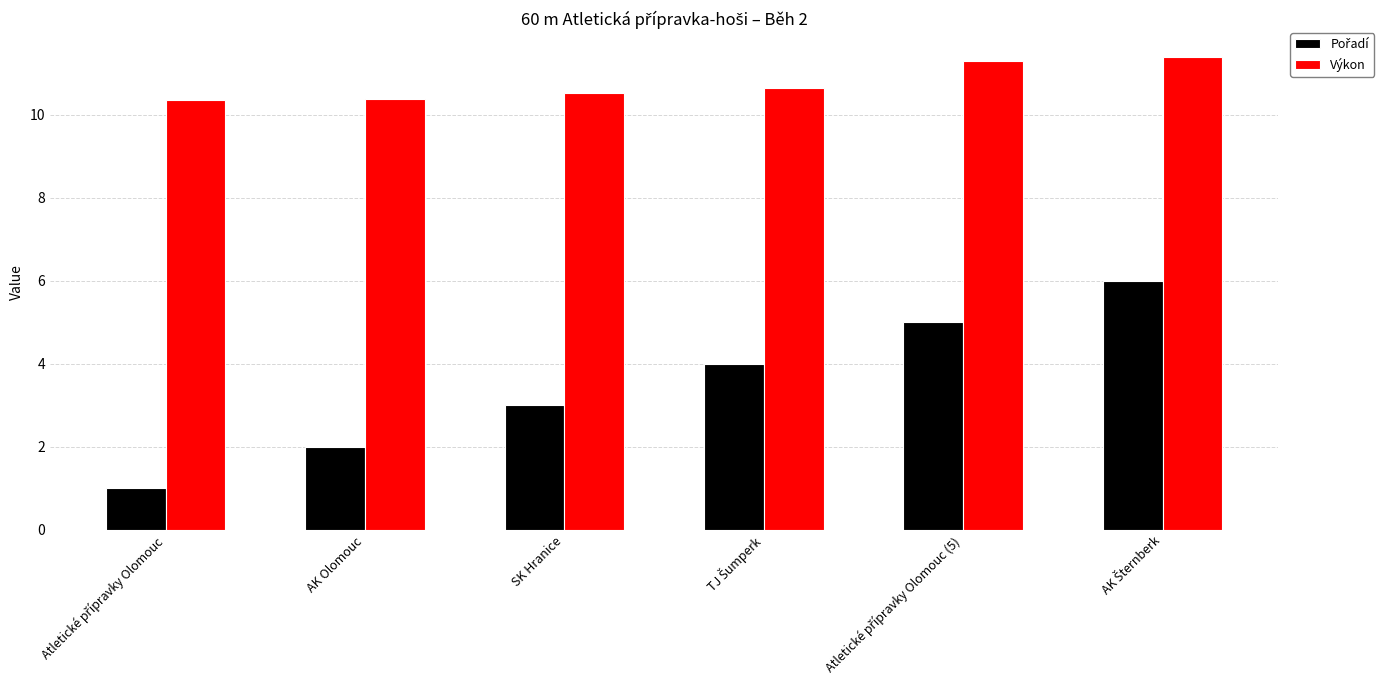

How many bars are there in total?

12